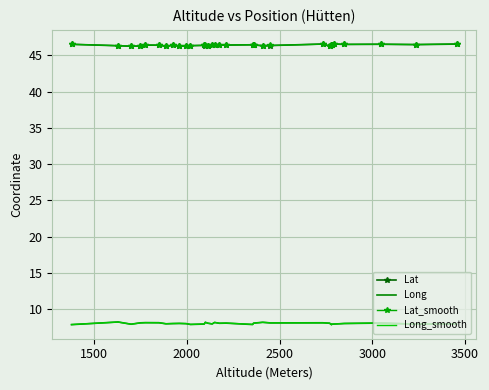

What is the minimum value shown in the chart?

7.9